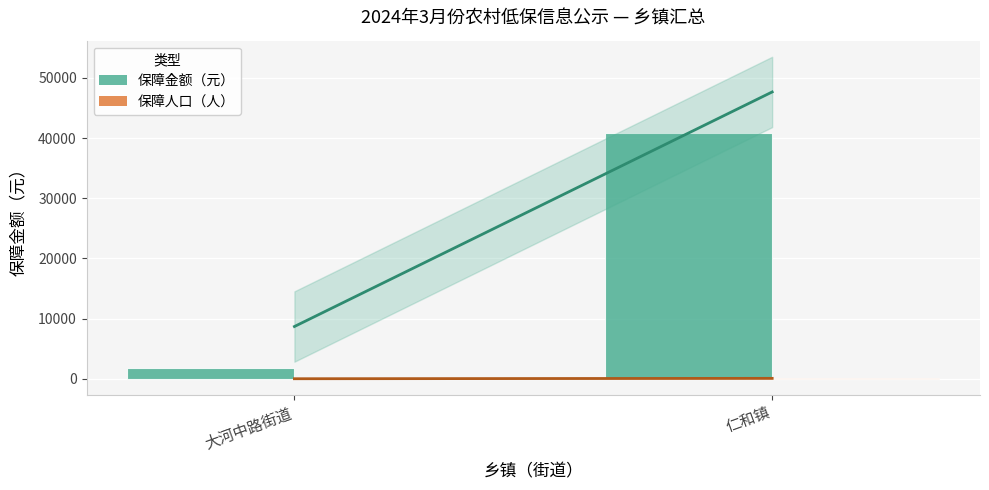

Count the 保障人口（人） values in the range 4 to 69.

2